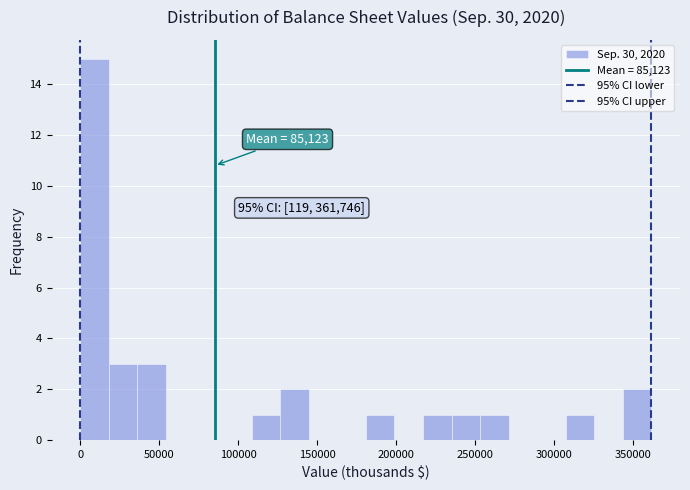

Read against the x-axis, roughly where is the centre of the tallest bar?

10000